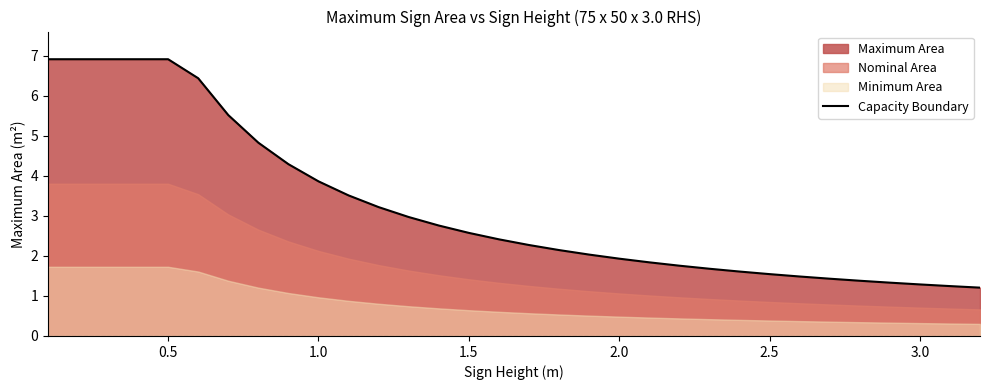

Where is Capacity Boundary nearest to the value 4?

1.0